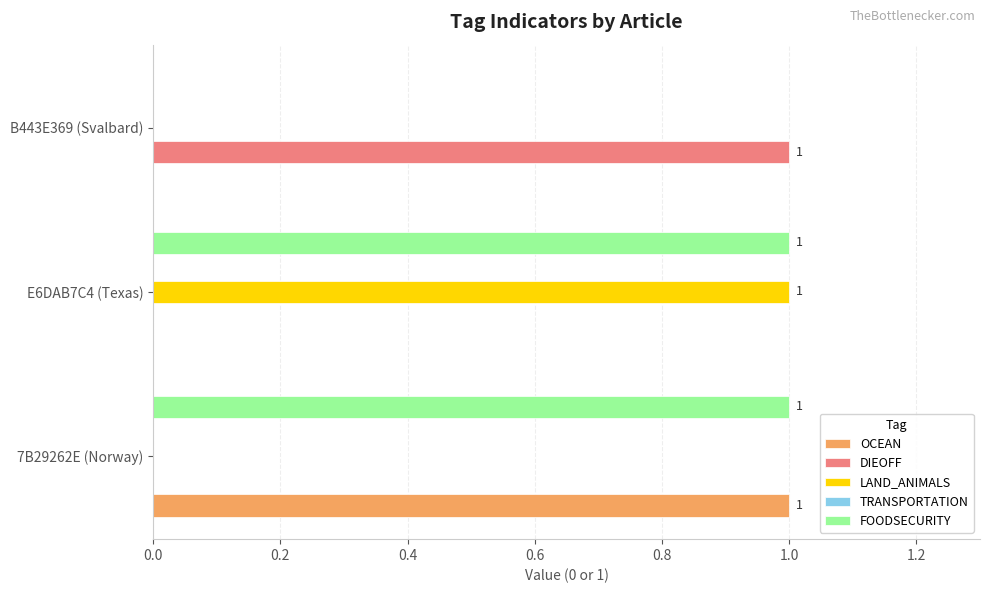

Which series has the largest total across all categories?

FOODSECURITY